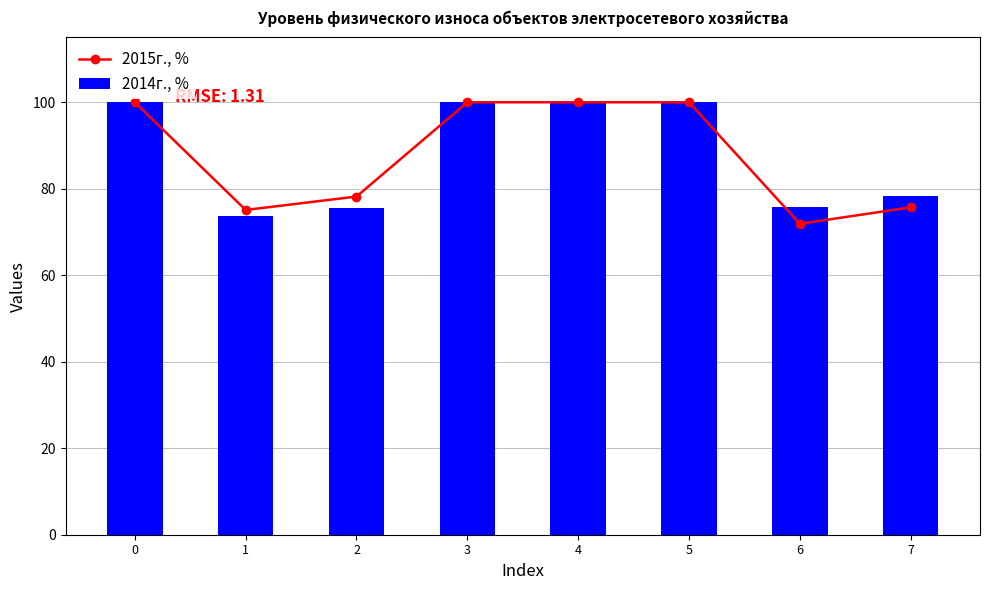

What is the difference between the maximum and minimum values in the 2015г., % series?

28.1